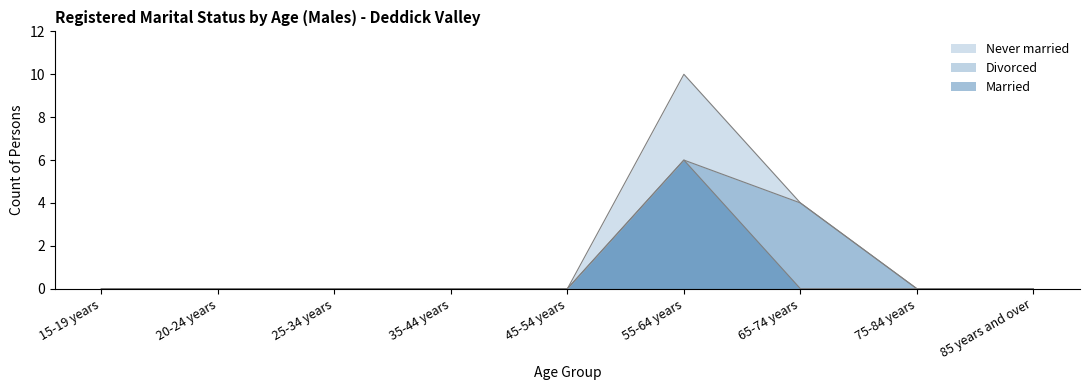

True or false: Married and Never married cross at least once.

False